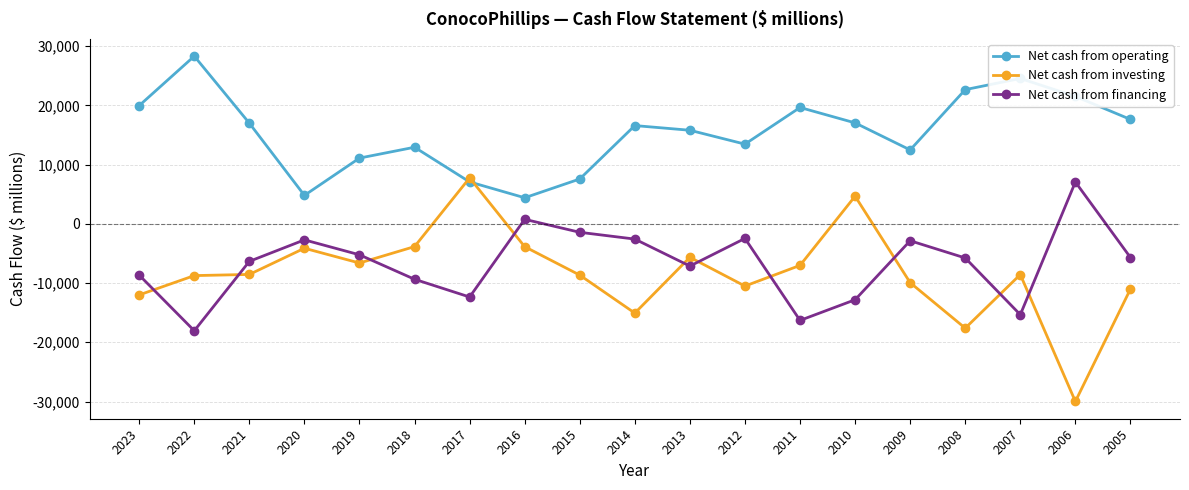

What value does the Net cash from operating series have at 2008?

22658